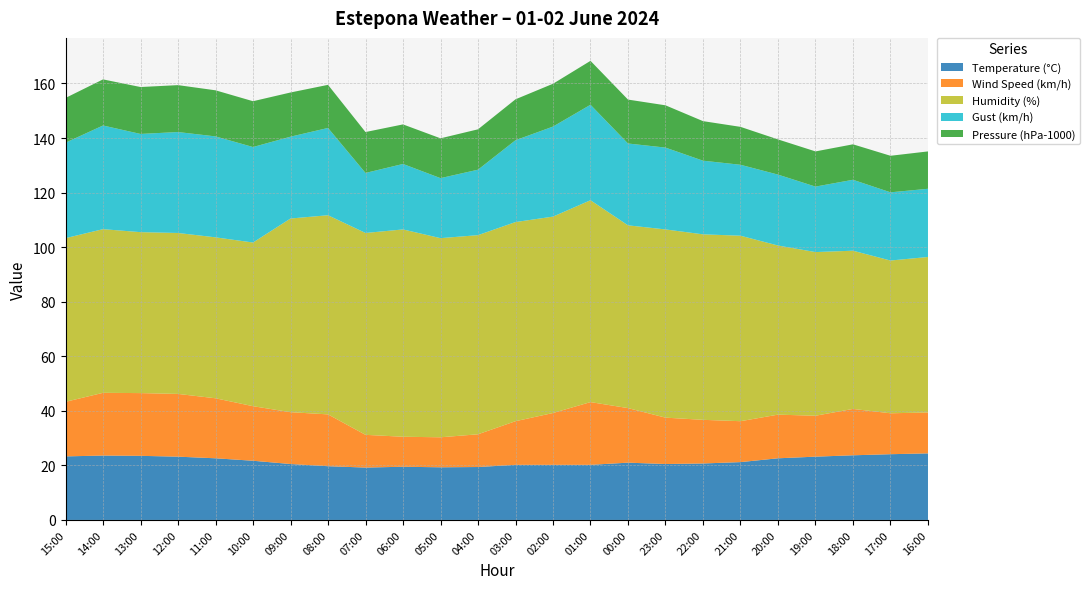

Reading right to left, transcribe all the data shown in this chart.

Temperature (°C): 24.4	24.1	23.7	23.2	22.6	21.2	20.7	20.5	21.0	20.2	20.2	20.2	19.4	19.3	19.5	19.2	19.7	20.5	21.7	22.6	23.2	23.5	23.6	23.3
Wind Speed (km/h): 15.0	15.0	17.0	15.0	16.0	15.0	16.0	17.0	20.0	23.0	19.0	16.0	12.0	11.0	11.0	12.0	19.0	19.0	20.0	22.0	23.0	23.0	23.0	20.0
Humidity (%): 57.0	56.0	58.0	60.0	62.0	68.0	68.0	69.0	67.0	74.0	72.0	73.0	73.0	73.0	76.0	74.0	73.0	71.0	60.0	59.0	59.0	59.0	60.0	60.0
Gust (km/h): 25.0	25.0	26.0	24.0	26.0	26.0	27.0	30.0	30.0	35.0	33.0	30.0	24.0	22.0	24.0	22.0	32.0	30.0	35.0	37.0	37.0	36.0	38.0	35.0
Pressure (hPa-1000): 13.7	13.4	13.0	12.9	12.9	13.9	14.5	15.5	16.1	16.1	15.7	15.0	14.8	14.6	14.5	15.0	15.8	16.2	16.8	16.9	17.2	17.2	16.9	16.4